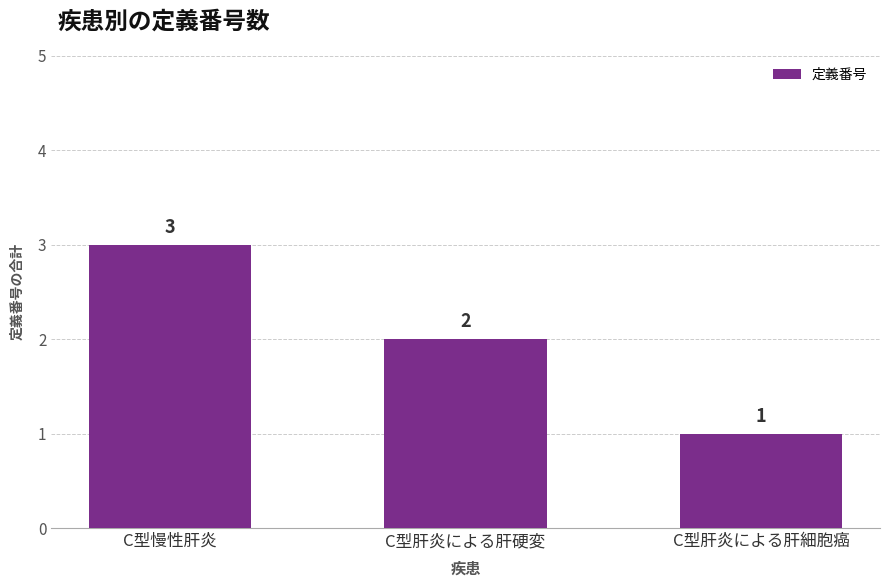

What is the average value?

2